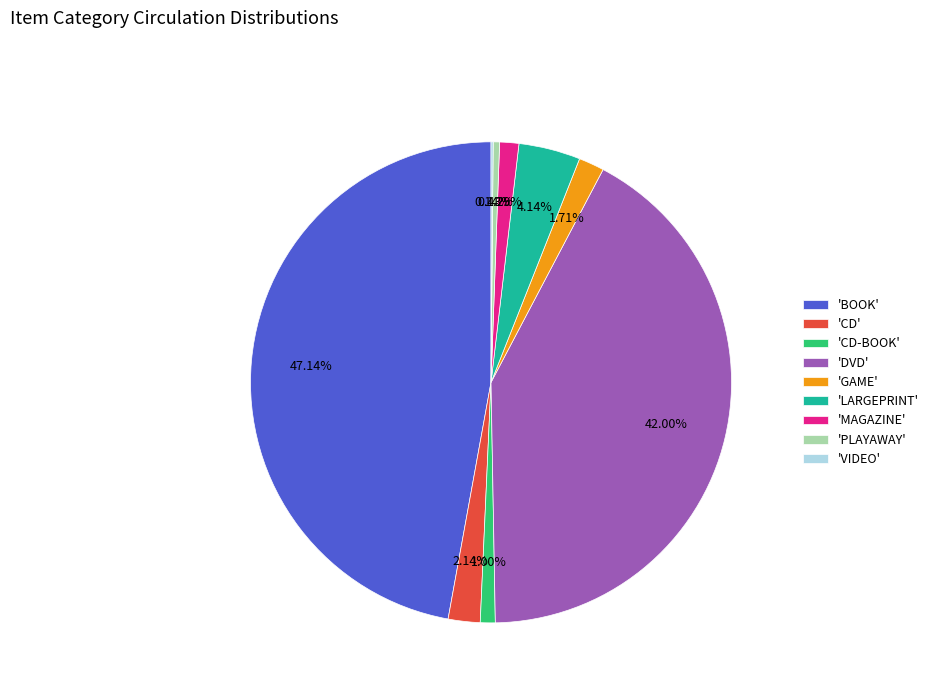

Combined, do 'GAME' and 'MAGAZINE' account for over 50%?

No